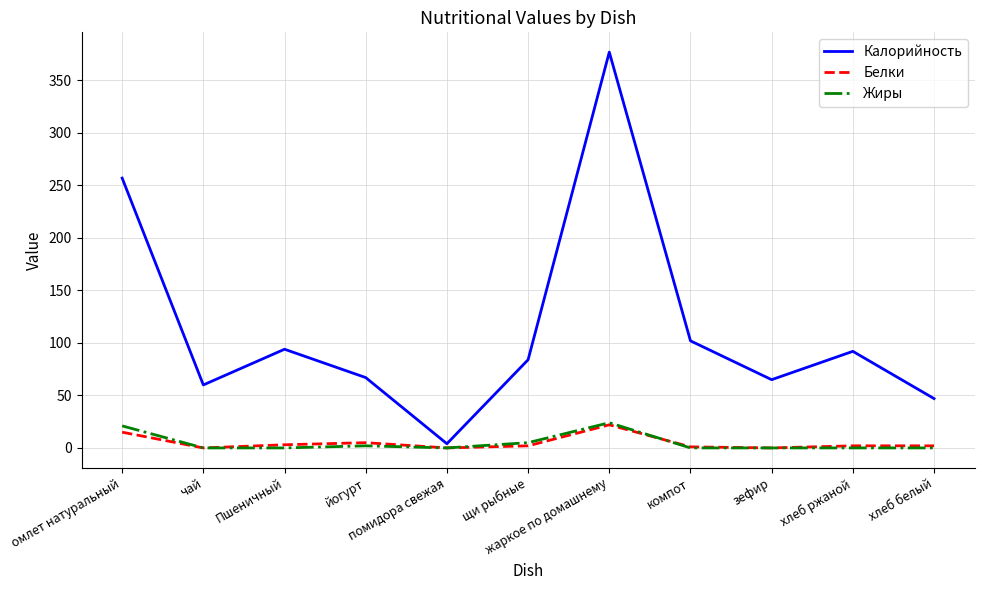

Which series has the largest range (max minus min)?

Калорийность